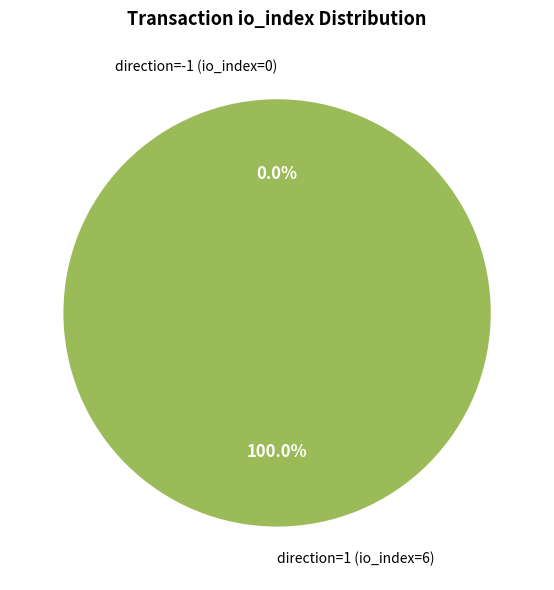

Is it true that direction=-1 (io_index=0) is 12% of the pie?

False